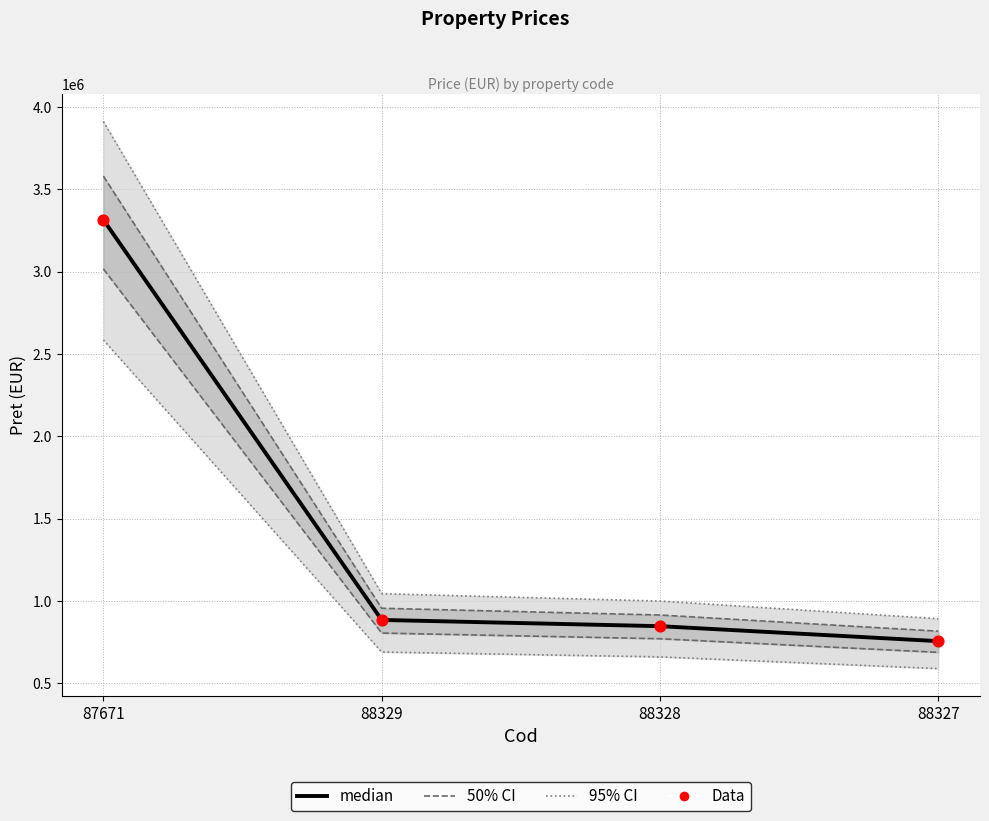

Which series has the largest total across all categories?

median